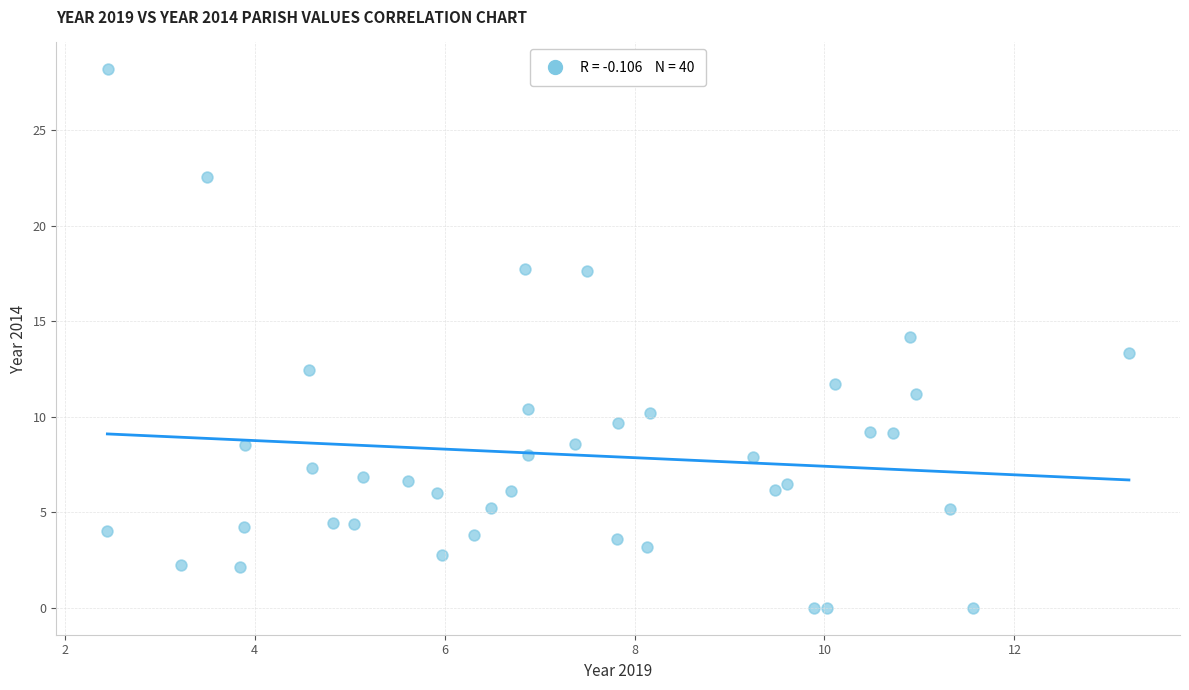

What is the range of Y values (max minus min)?

28.2